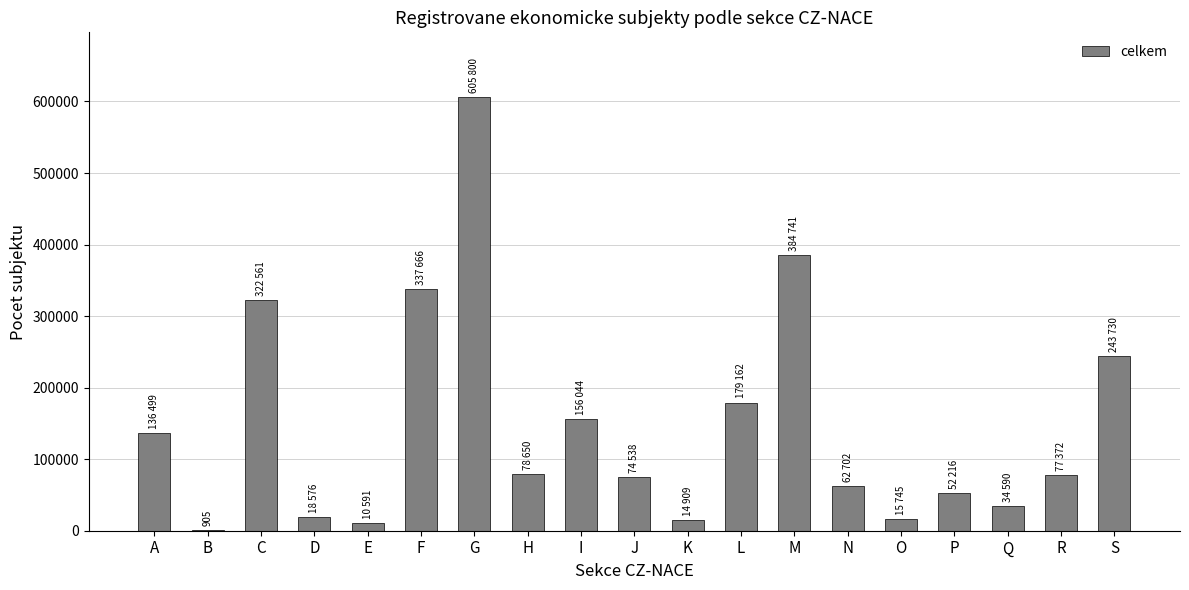

What is the difference between the values at J and E?

63947